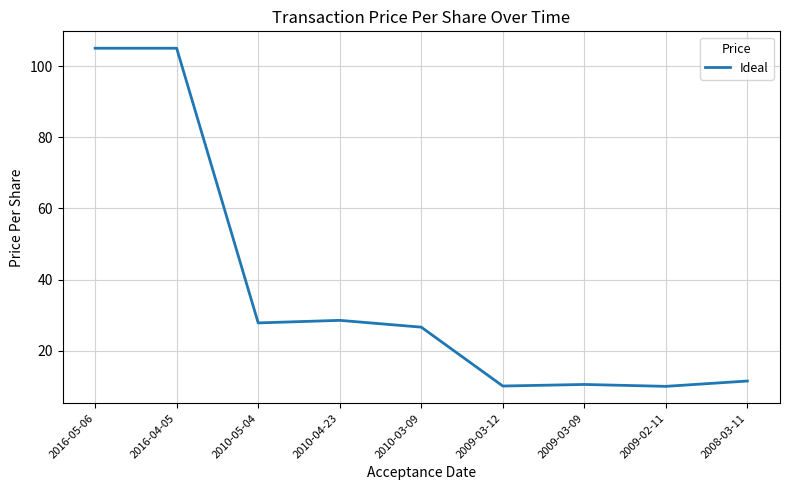

Is it true that the value at 2016-04-05 is 105.0?

True